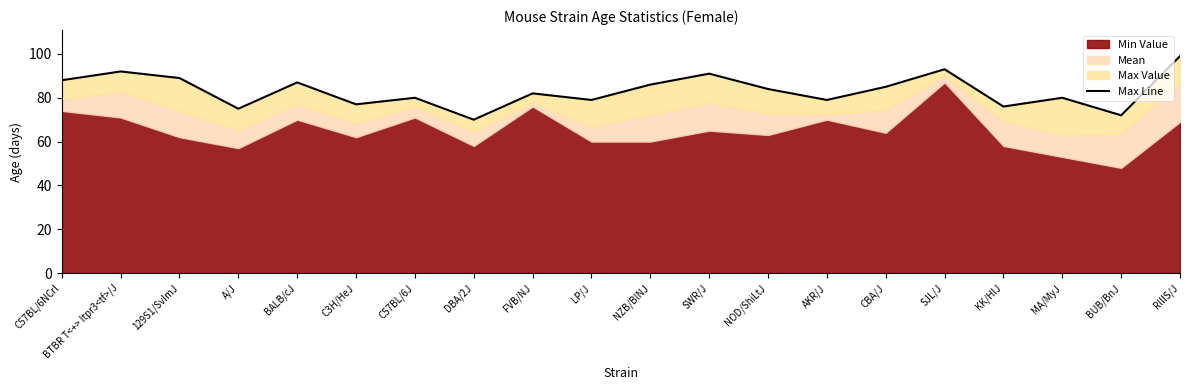

Which has a higher value, C3H/HeJ or BUB/BnJ?

C3H/HeJ